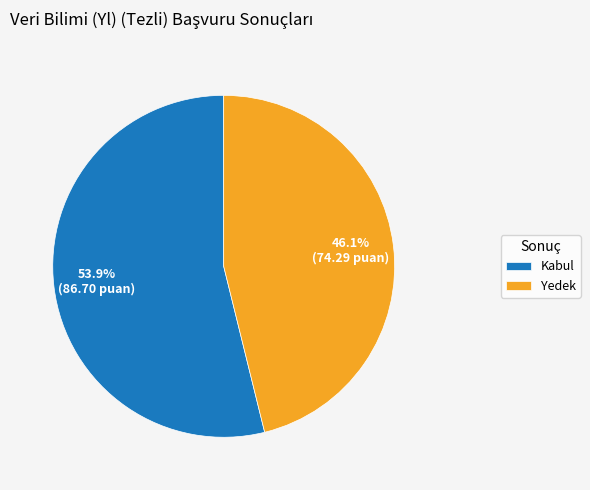

What percentage is the Kabul slice, to the nearest percent?

54%